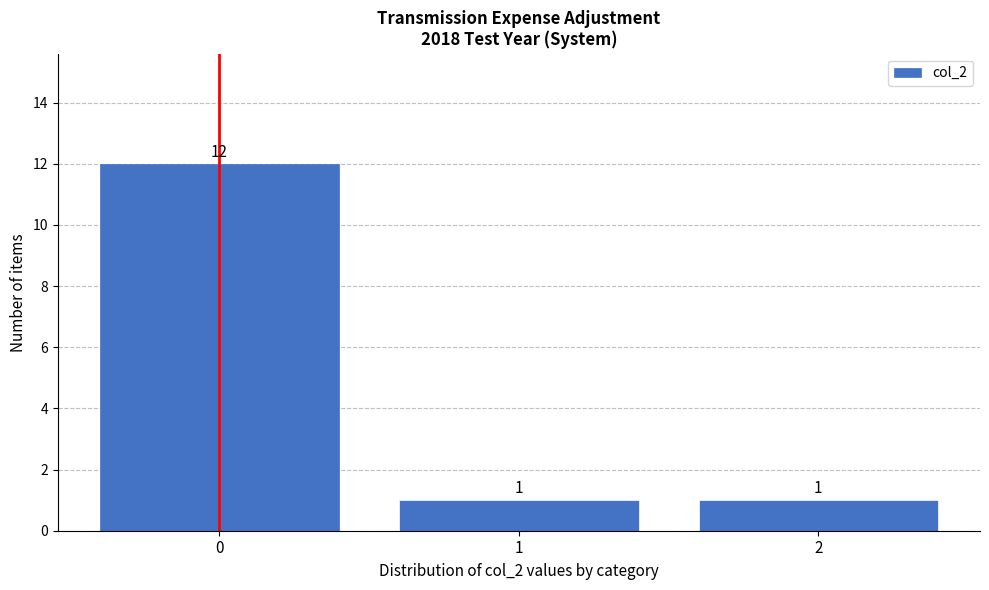

Reading left to right, list every bar in this chart as the range it spans on the x-axis followed by its height.

-0.5 to 0.5: 12
0.5 to 1.5: 1
1.5 to 2.5: 1